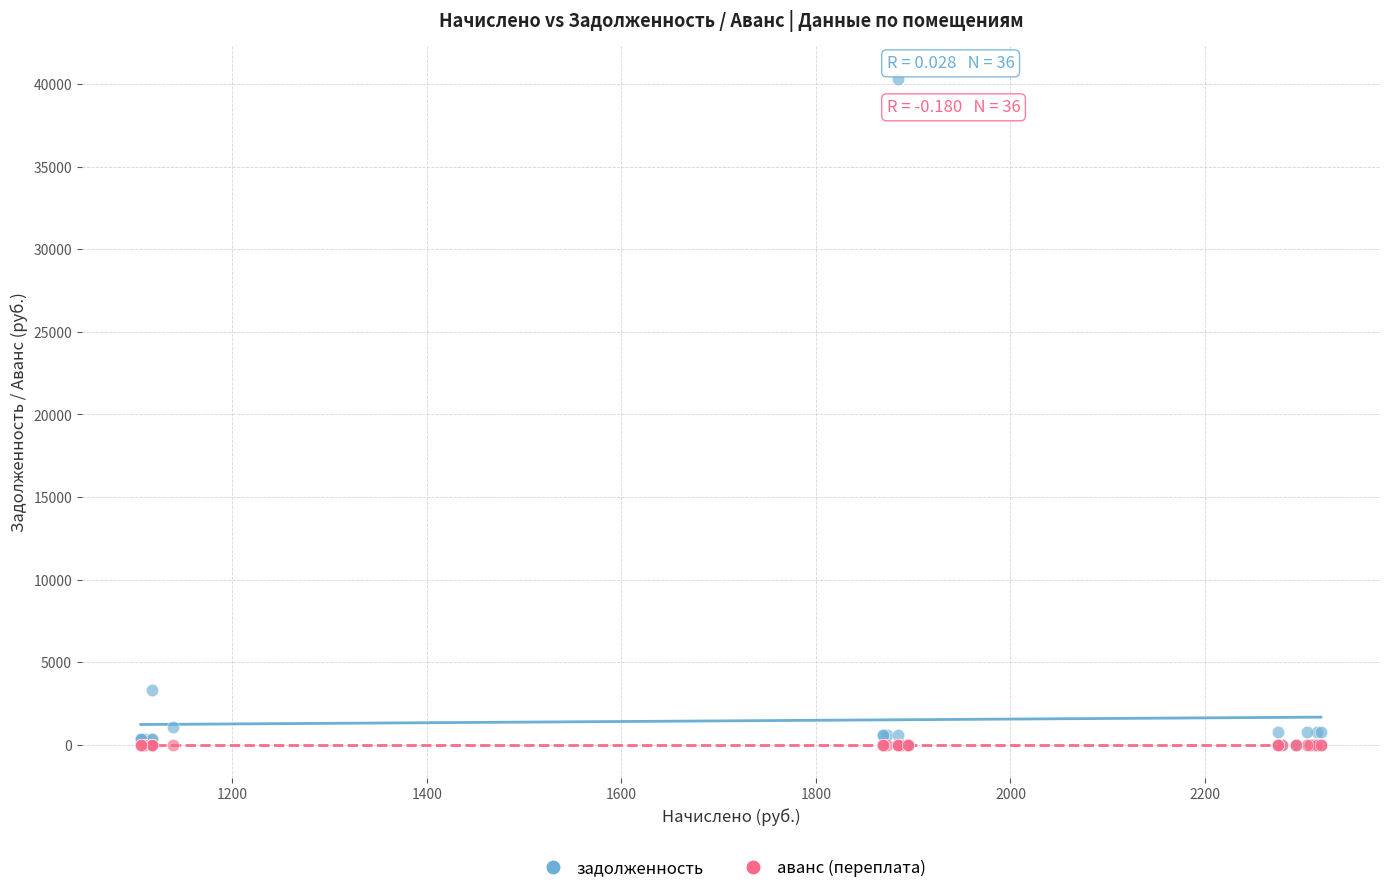

Which series has the widest spread of Y values?

задолженность